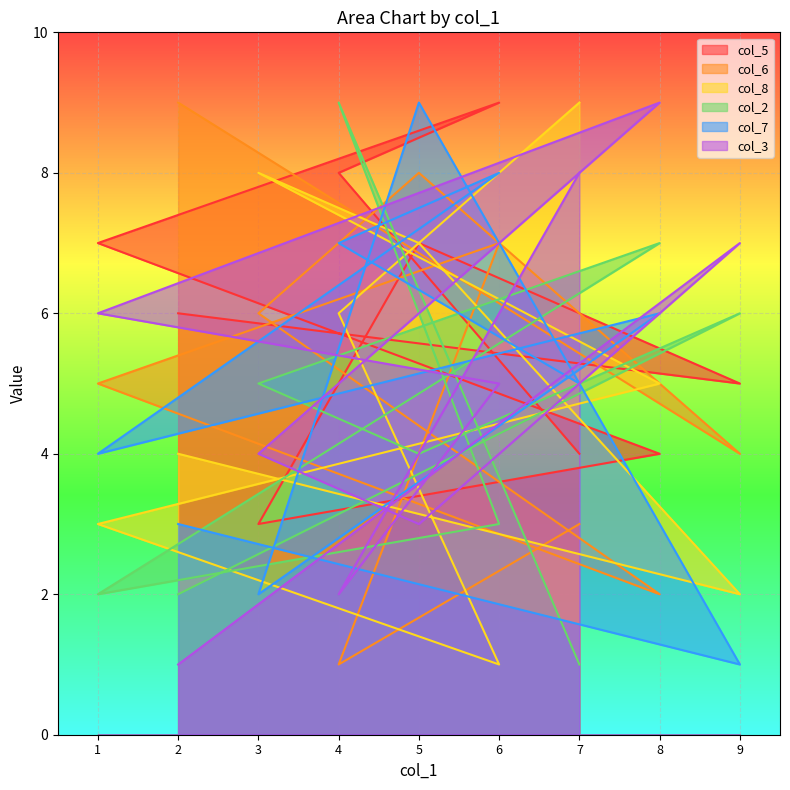

At which category is the sum across all series the highest?

5